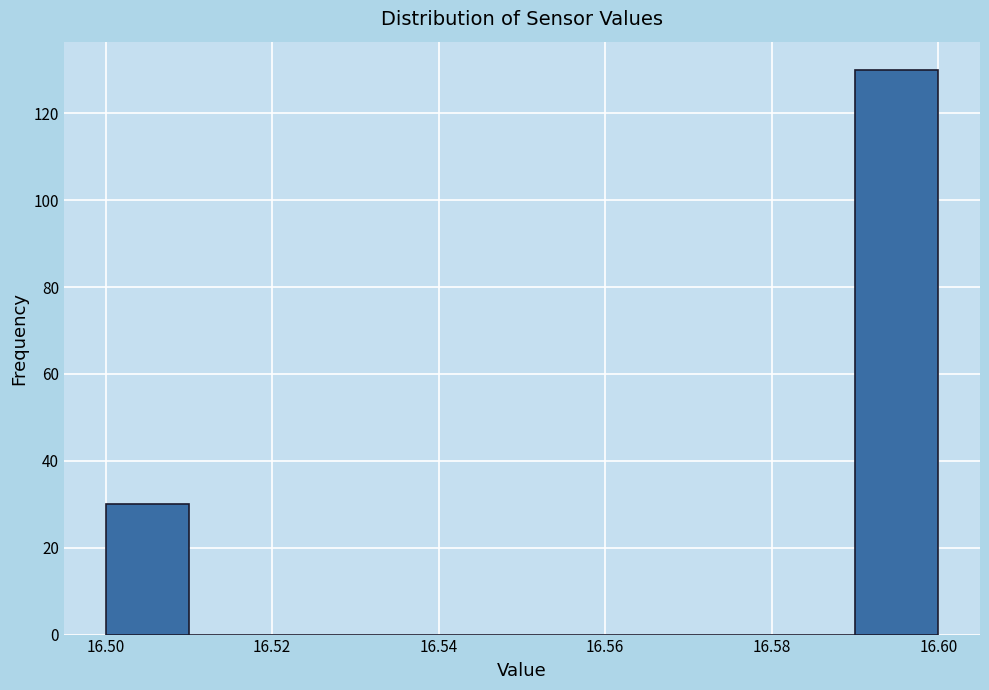

Reading left to right, transcribe this chart: for each bar, give the range it covers on the x-axis and its height. The values are not printed on the chart, so give them approximately, as read against the axis.

16.50 to 16.51: 30
16.51 to 16.52: 0
16.52 to 16.53: 0
16.53 to 16.54: 0
16.54 to 16.55: 0
16.55 to 16.56: 0
16.56 to 16.57: 0
16.57 to 16.58: 0
16.58 to 16.59: 0
16.59 to 16.60: 130